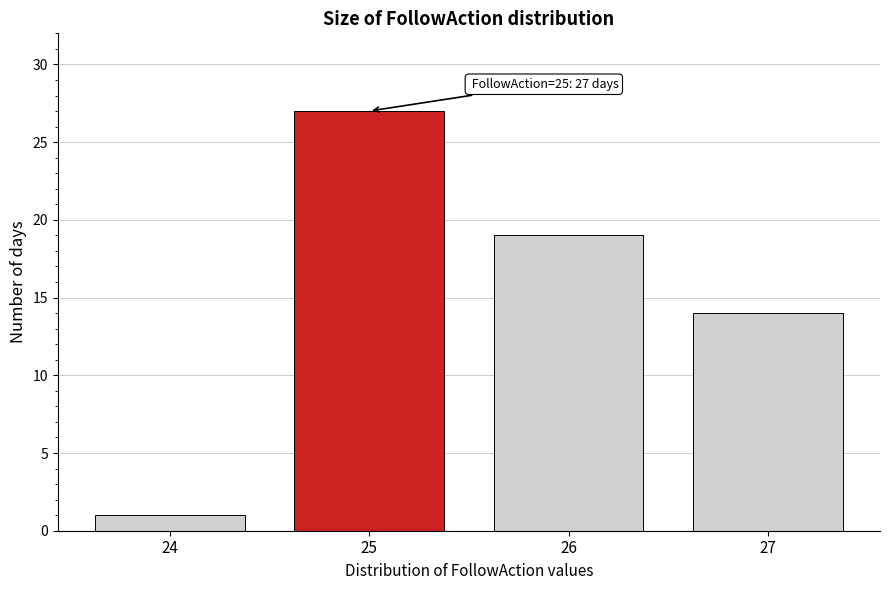

Reading left to right, extract all data points from this chart.

1	27	19	14